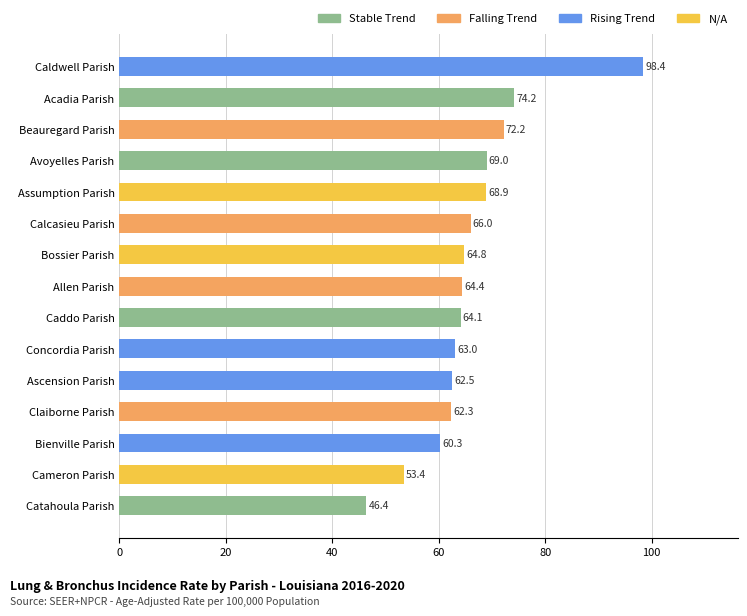

Rank the categories by value from highest to lowest.

Caldwell Parish, Acadia Parish, Beauregard Parish, Avoyelles Parish, Assumption Parish, Calcasieu Parish, Bossier Parish, Allen Parish, Caddo Parish, Concordia Parish, Ascension Parish, Claiborne Parish, Bienville Parish, Cameron Parish, Catahoula Parish